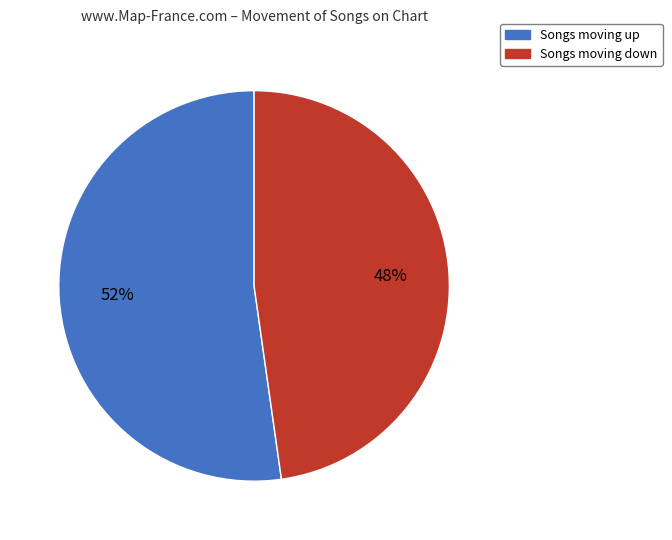

To the nearest percent, what is the average slice percentage?

50%